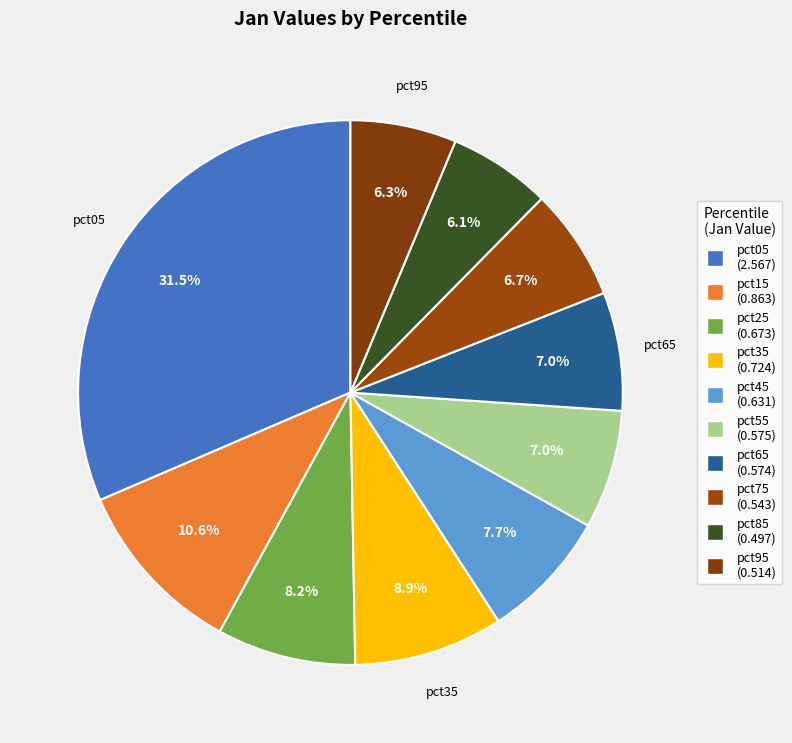

Rank the categories by value from lowest to highest.

pct85, pct95, pct75, pct65, pct55, pct45, pct25, pct35, pct15, pct05